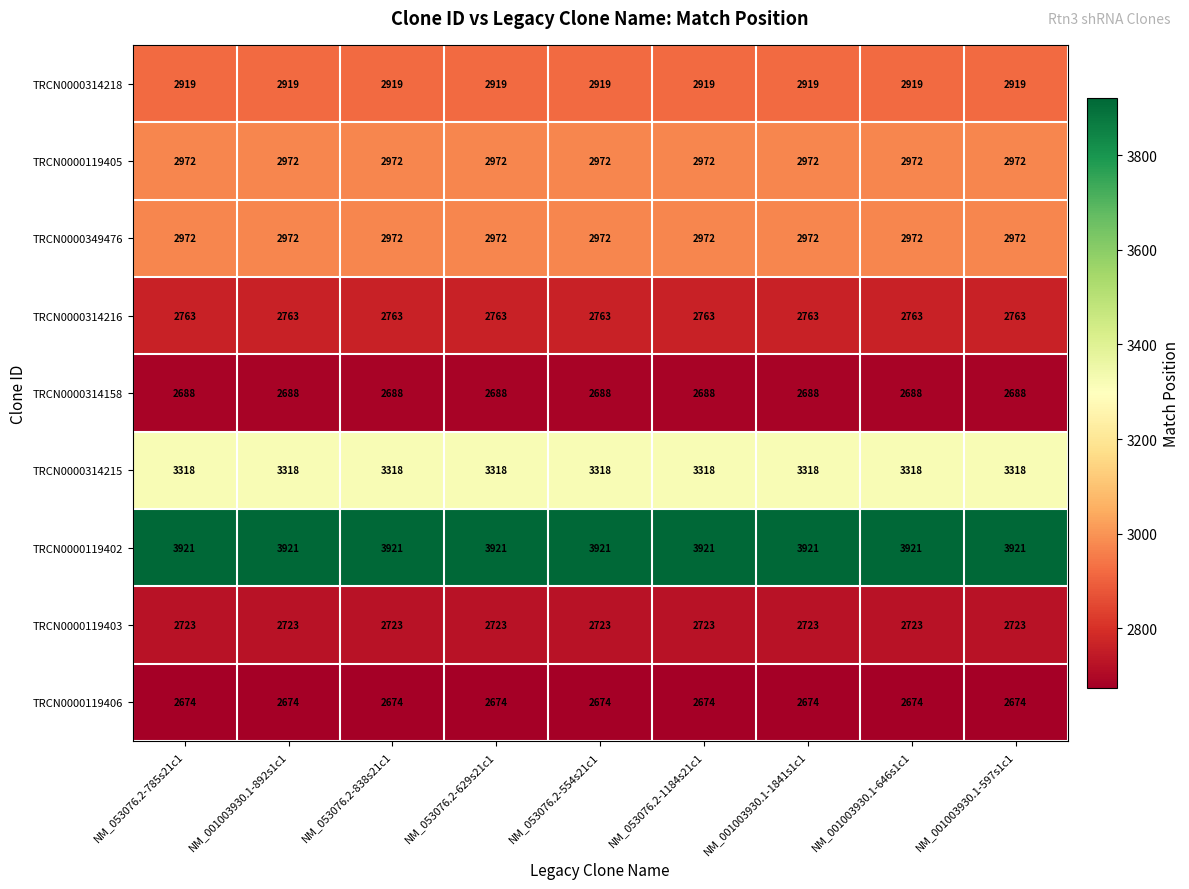

Is the value of TRCN0000314158 at NM_001003930.1-1841s1c1 greater than the value of TRCN0000349476 at NM_001003930.1-1841s1c1?

No